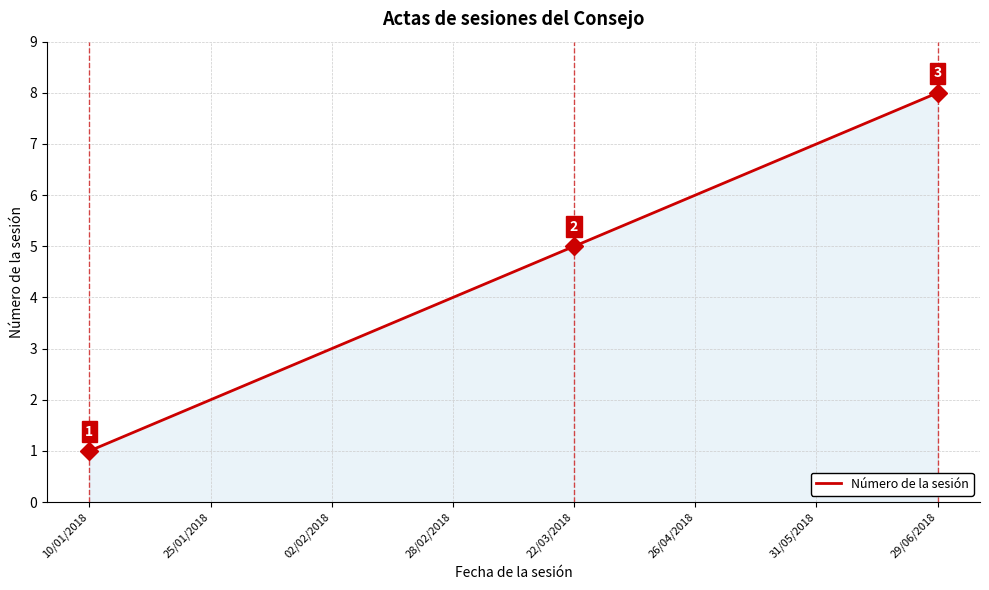

Which label corresponds to the smallest value in the chart?

10/01/2018